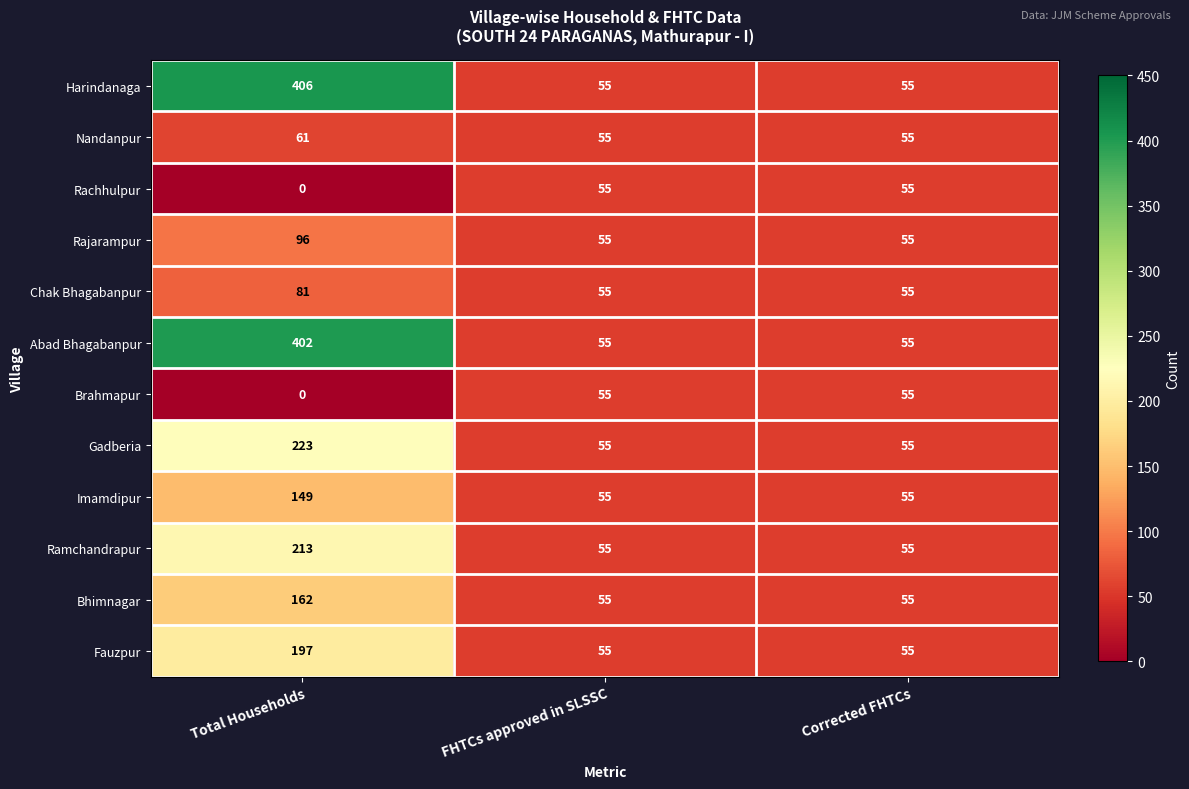

What is the average value of the Nandanpur series?

57